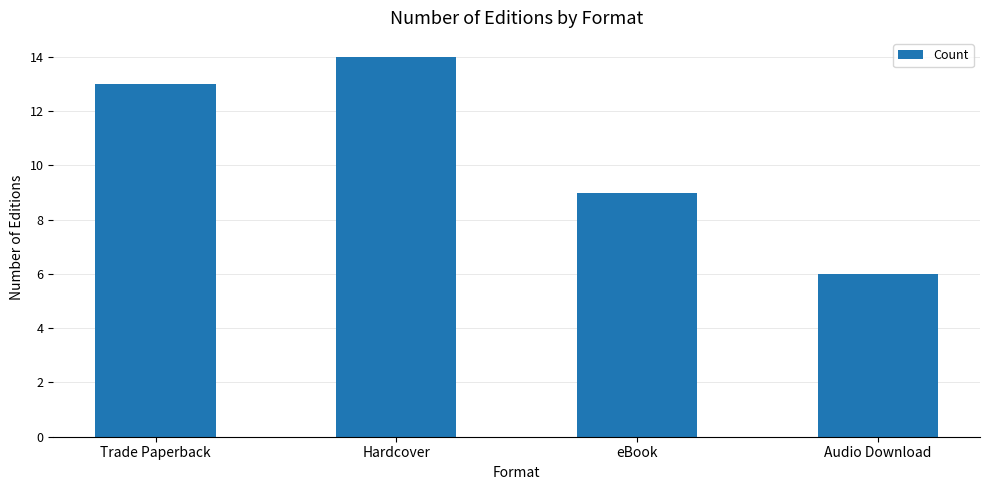

The chart shows a value of 9 at Audio Download. True or false?

False